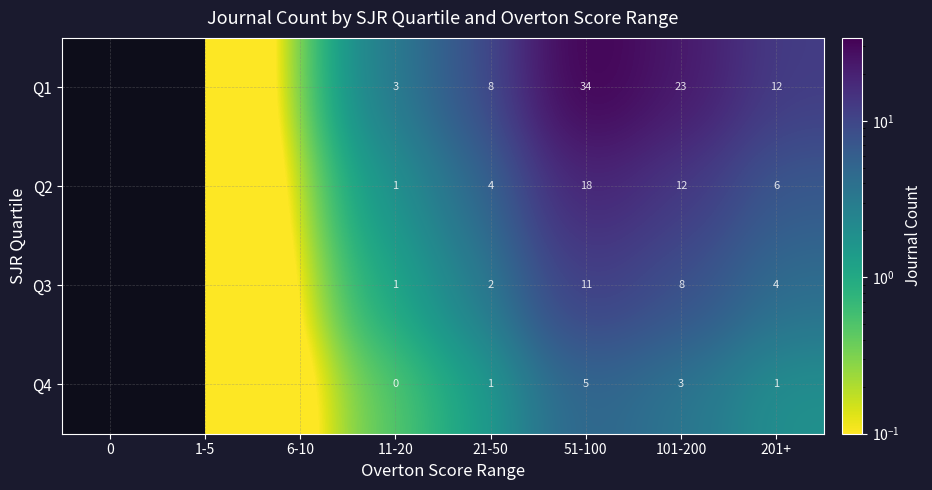

What is the total value across all series at 11-20?

5